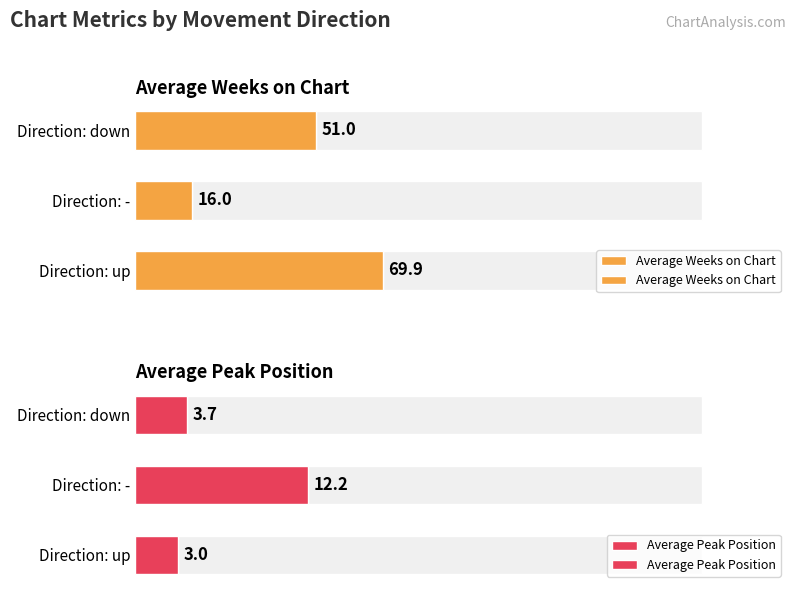

At how many categories does at least one series exceed 65?

1